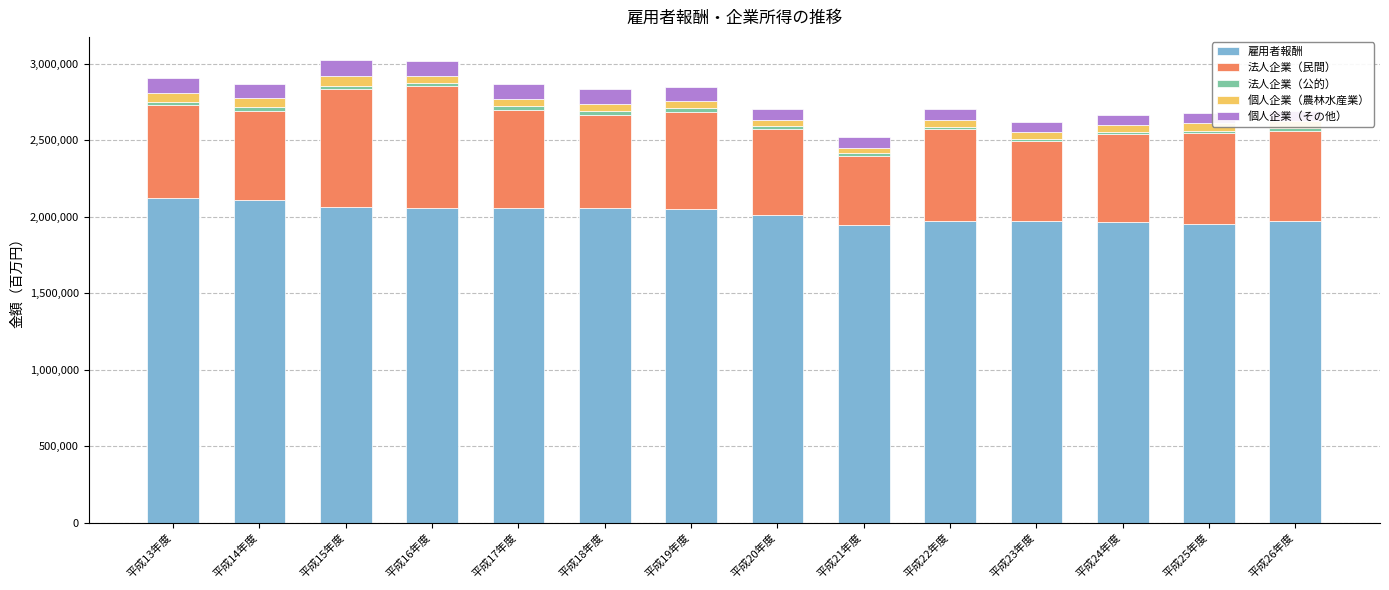

What is the difference between the maximum and second lowest values in the 雇用者報酬 series?

172739